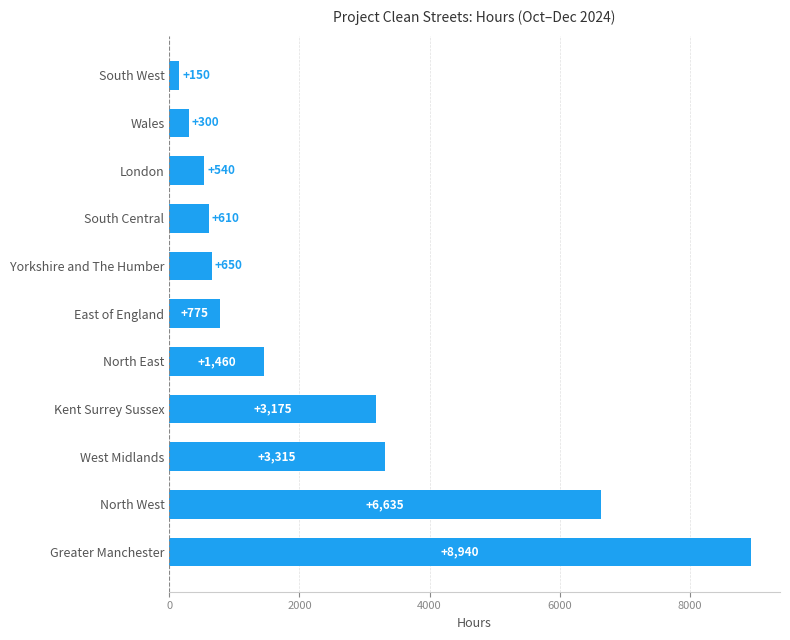

Count the number of categories in the chart.

11